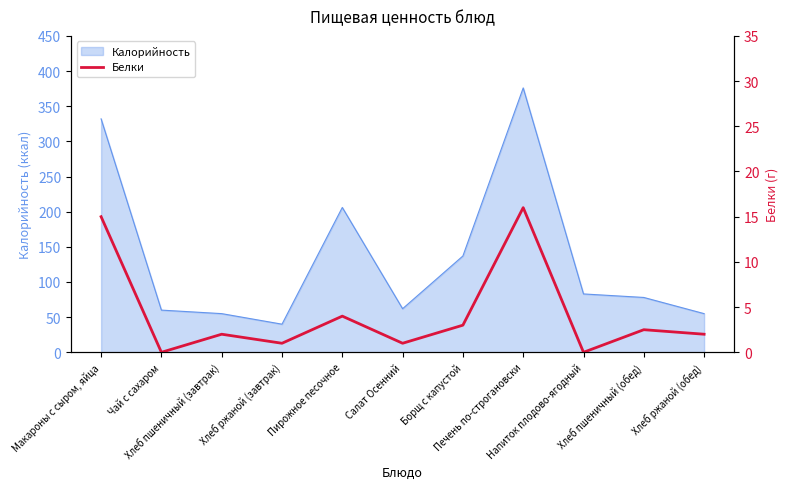

Which label corresponds to the largest value in the chart?

Печень по-строгановски